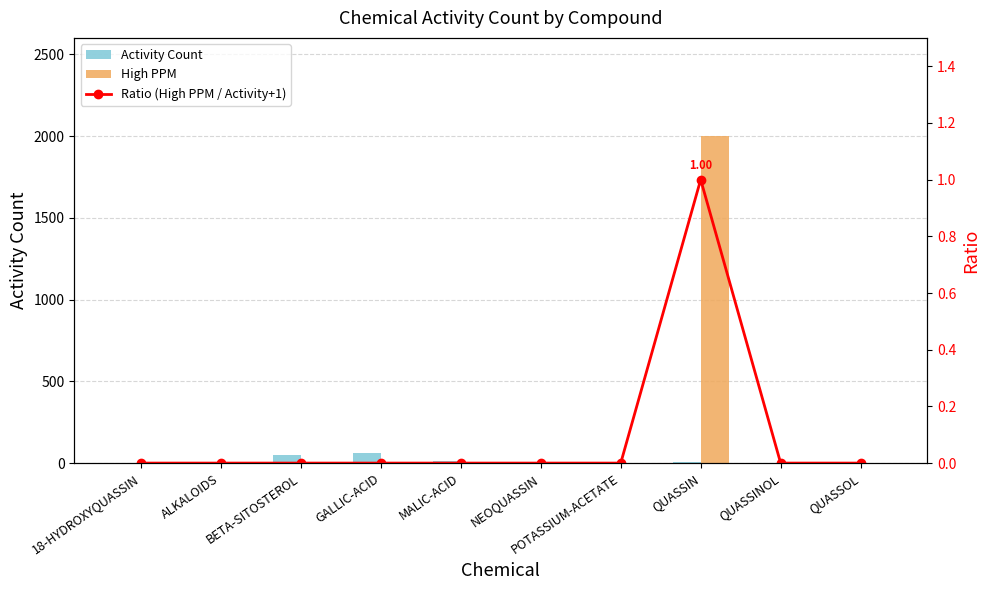

Reading right to left, extract all data points from this chart.

Activity Count: 0	0	5	1	0	15	62	47	0	0
High PPM: 0	0	2000	0	0	0	0	0	0	0
Ratio (High PPM / Activity+1): 0	0	1	0	0	0	0	0	0	0